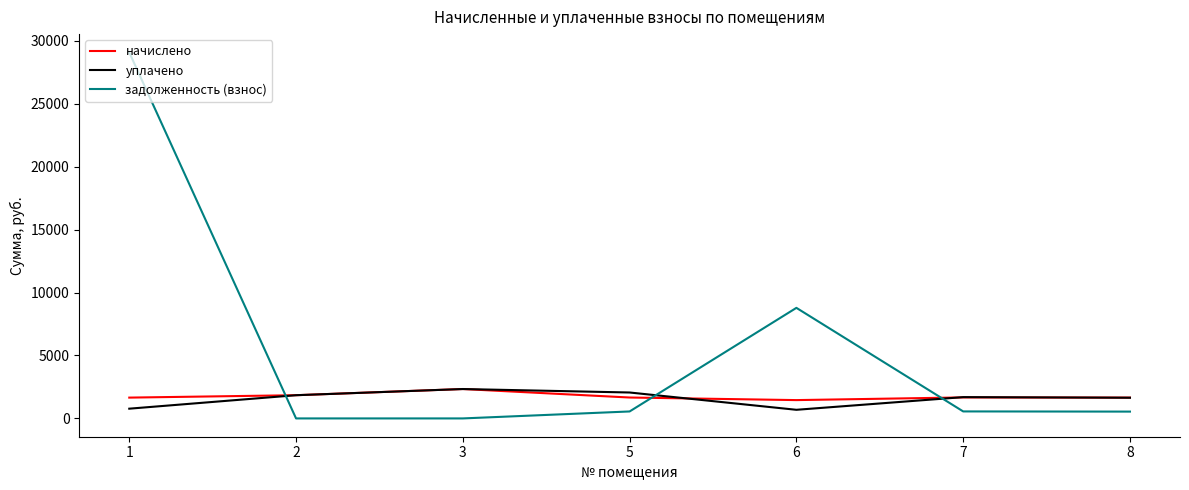

What is the total value across all series at 1?

31504.1